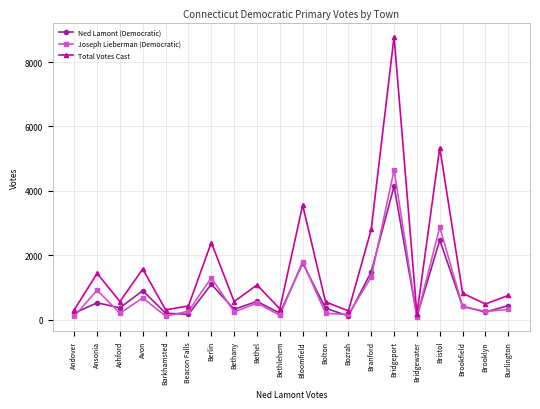

What position from the right is Andover?

20